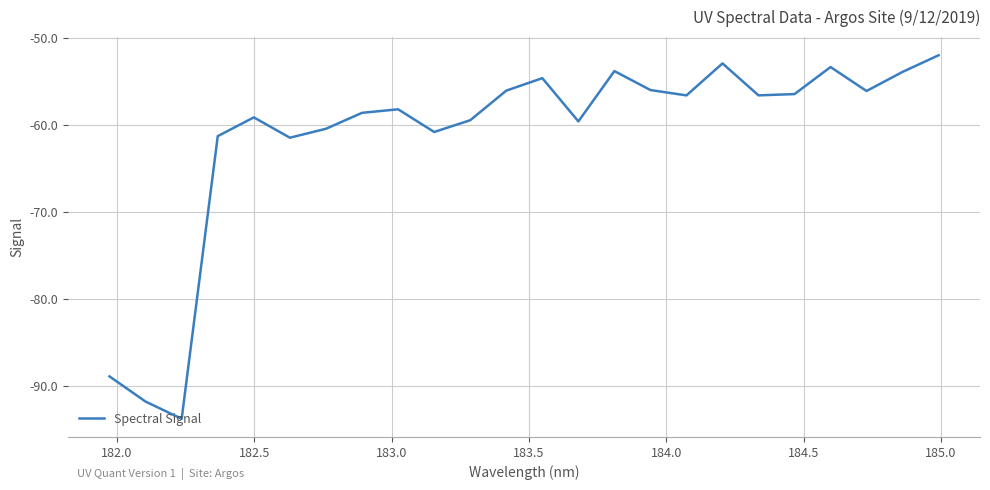

What is the difference between the maximum and minimum values?

41.8